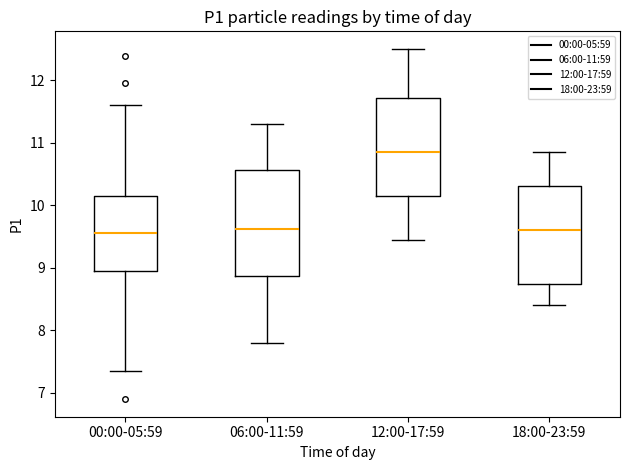

Comparing the boxes themselves (not the whiskers), which one is the tallest?

06:00-11:59